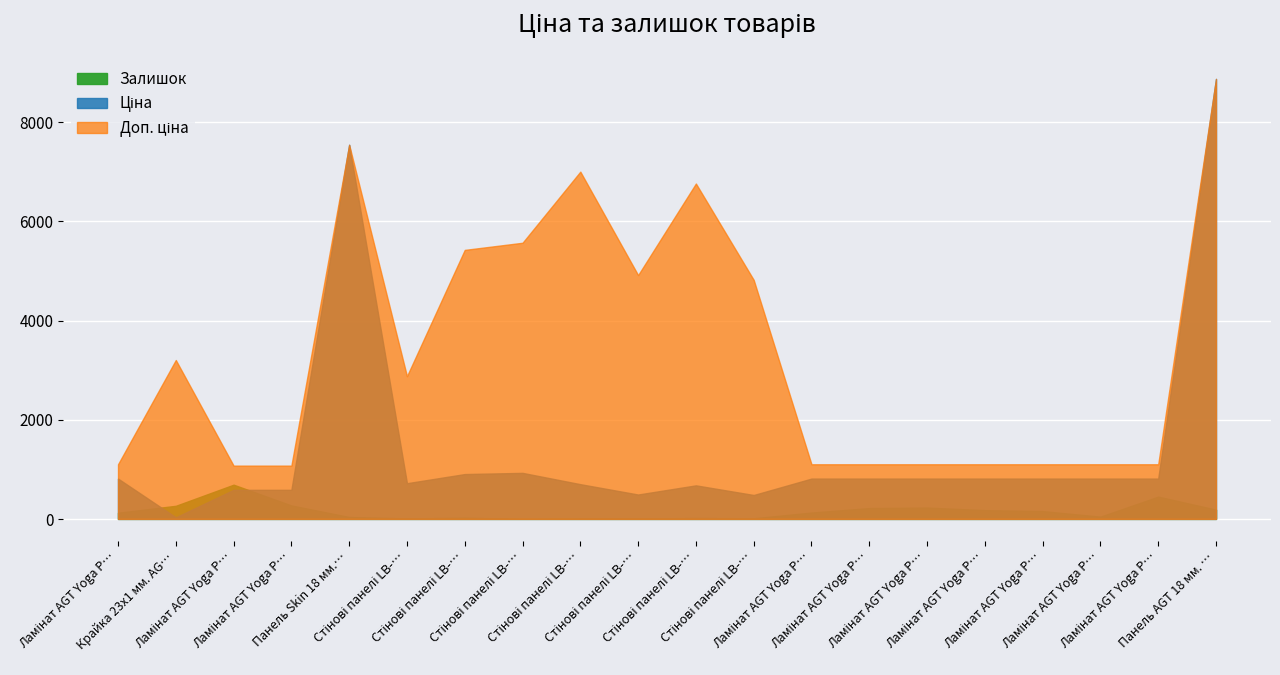

Is the value of Доп. ціна at Стінові панелі LB-… greater than the value of Залишок at Ламінат AGT Yoga P…?

Yes